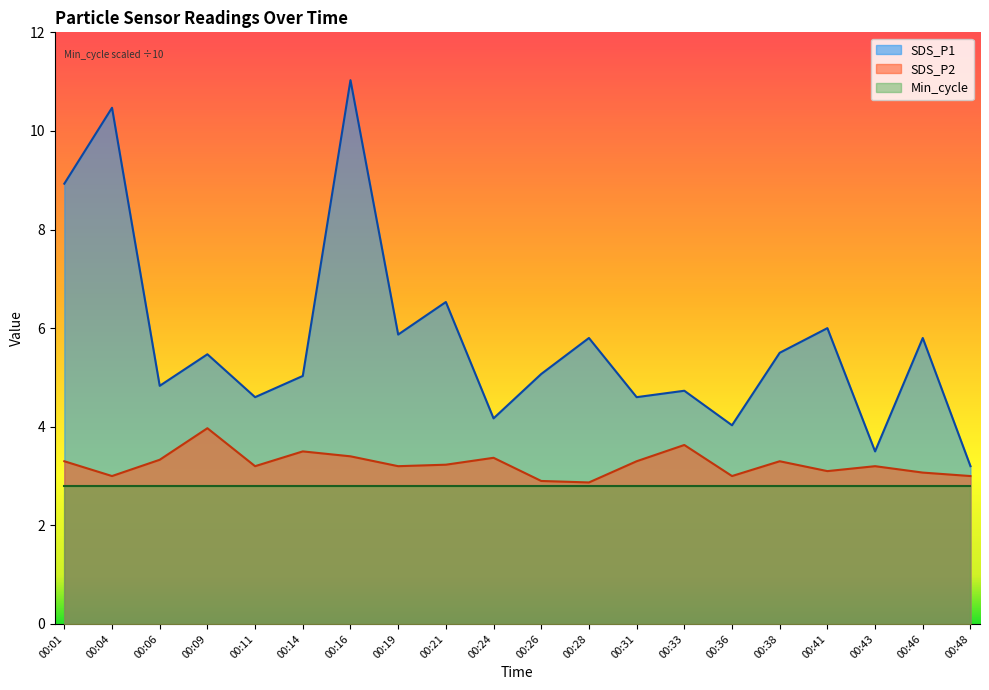

Does the chart display data point markers on the line(s)?

No